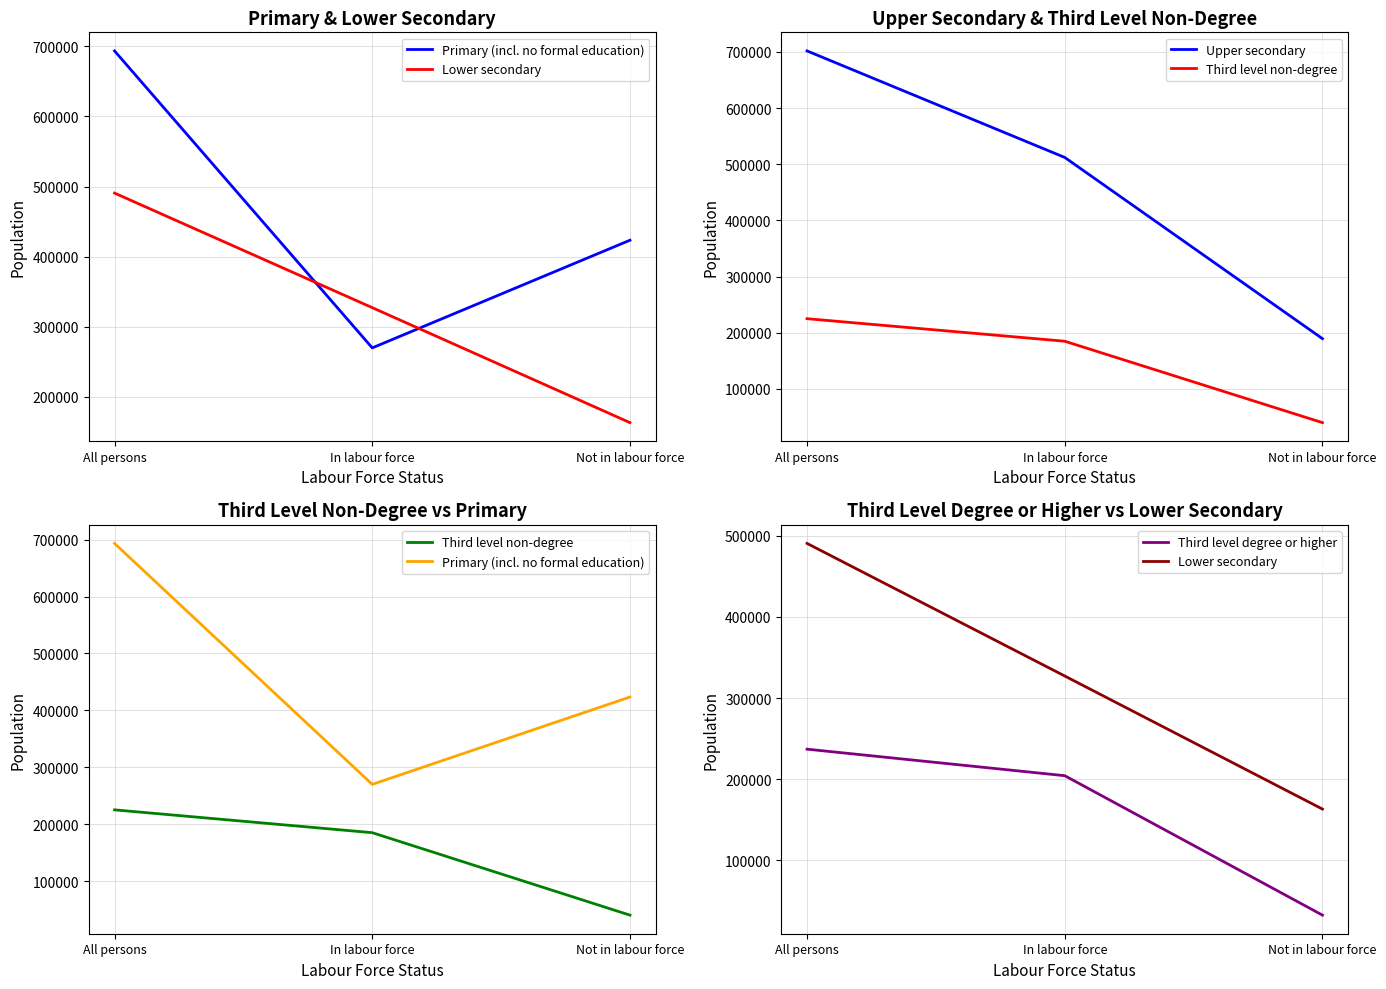

What position from the left is All persons?

1